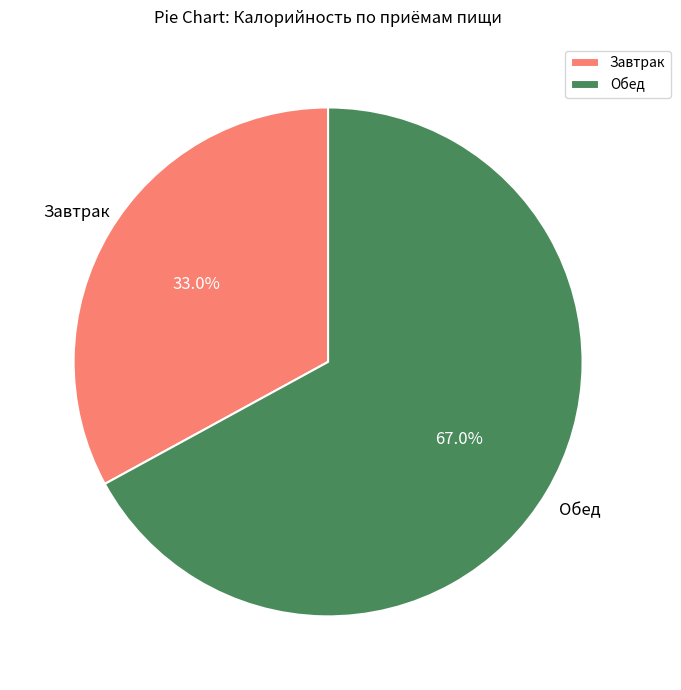

The Завтрак slice represents 46% of the pie. True or false?

False